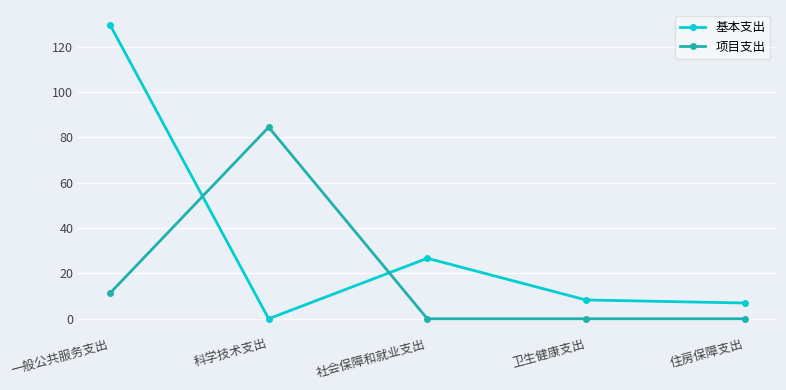

Where is the first local maximum for 项目支出?

科学技术支出